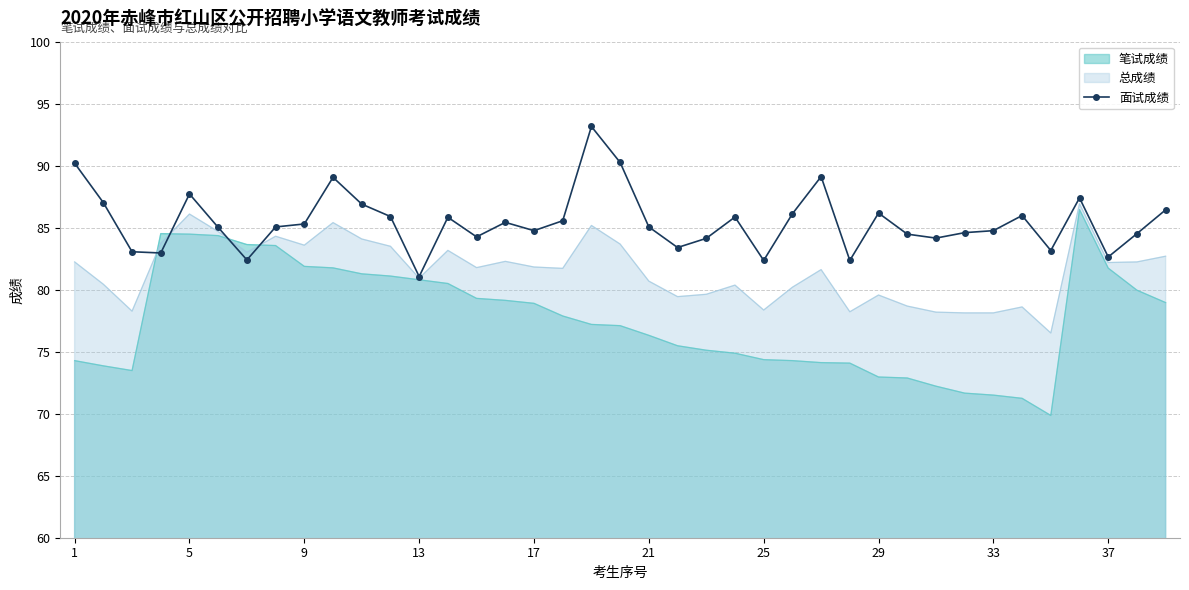

Is it true that 总成绩 equals 78.4 at 25?

True